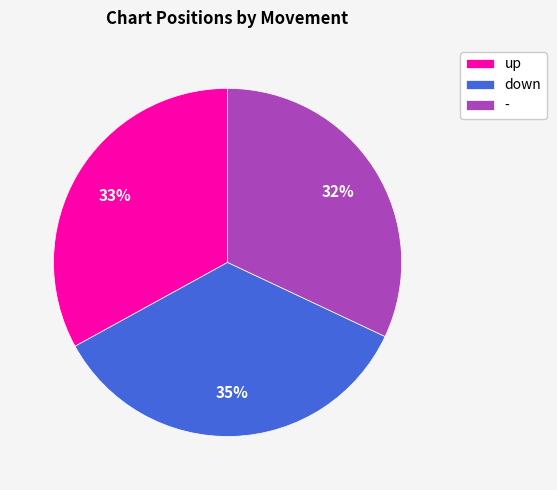

Which has a higher value, down or -?

down